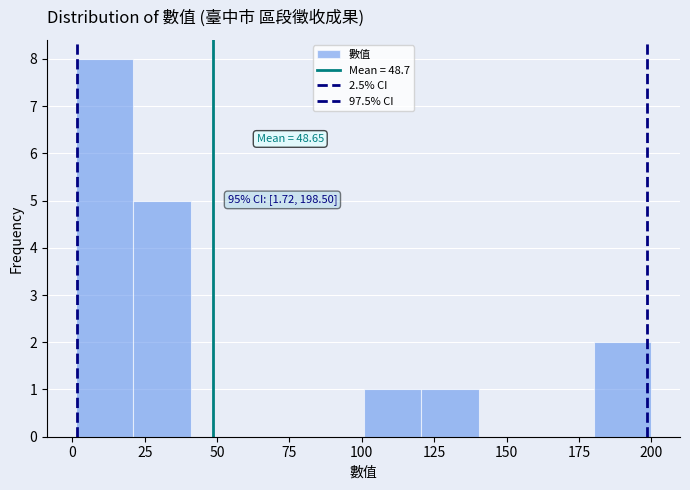

Read against the x-axis, roughly where is the centre of the tallest bar?

10